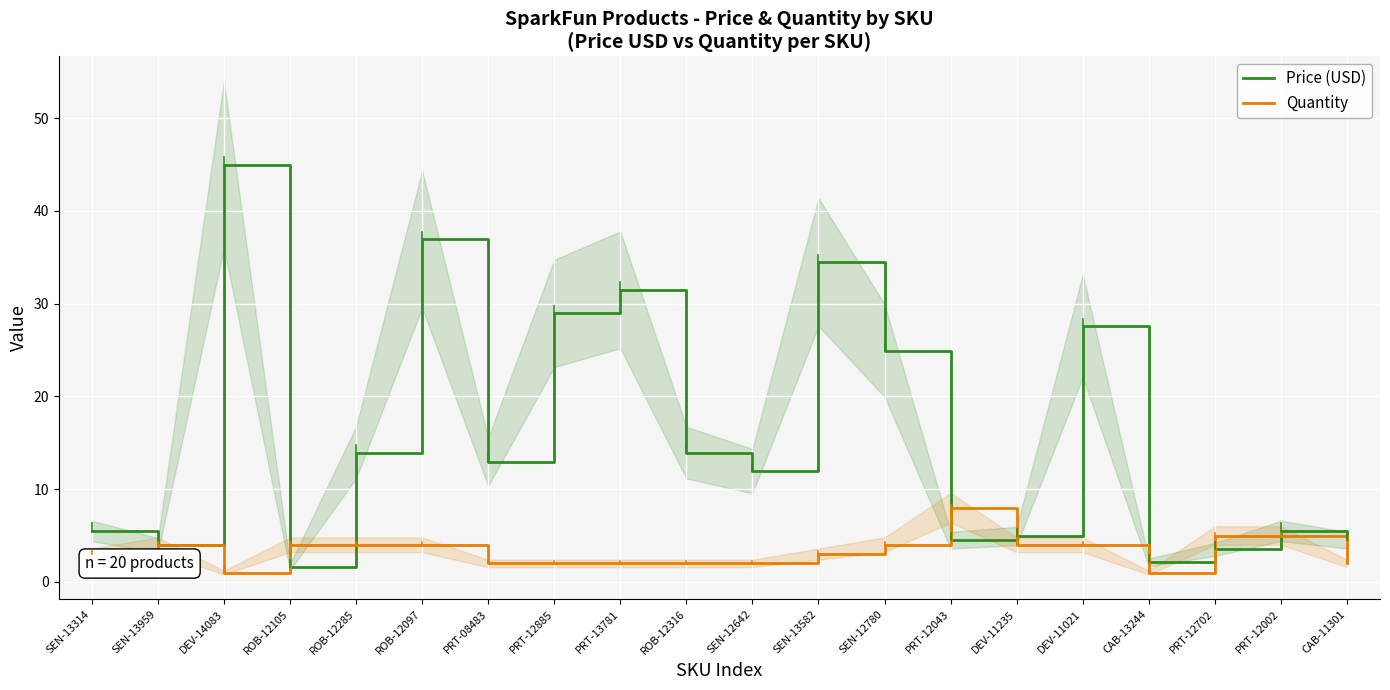

What is the average value of the Quantity series?

3.3